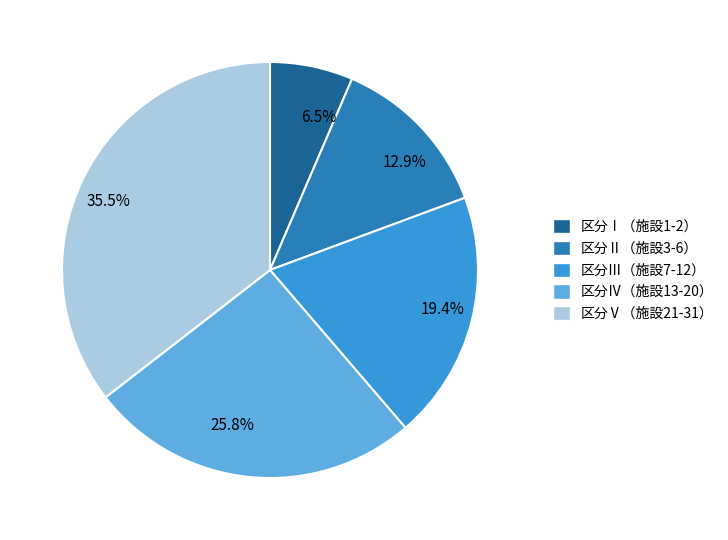

What is the largest slice in the pie chart?

区分Ⅴ（施設21-31）